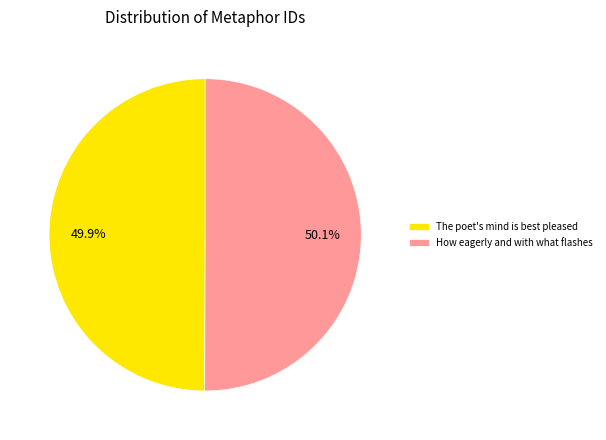

What percentage is the How eagerly and with what flashes slice, to the nearest percent?

50%